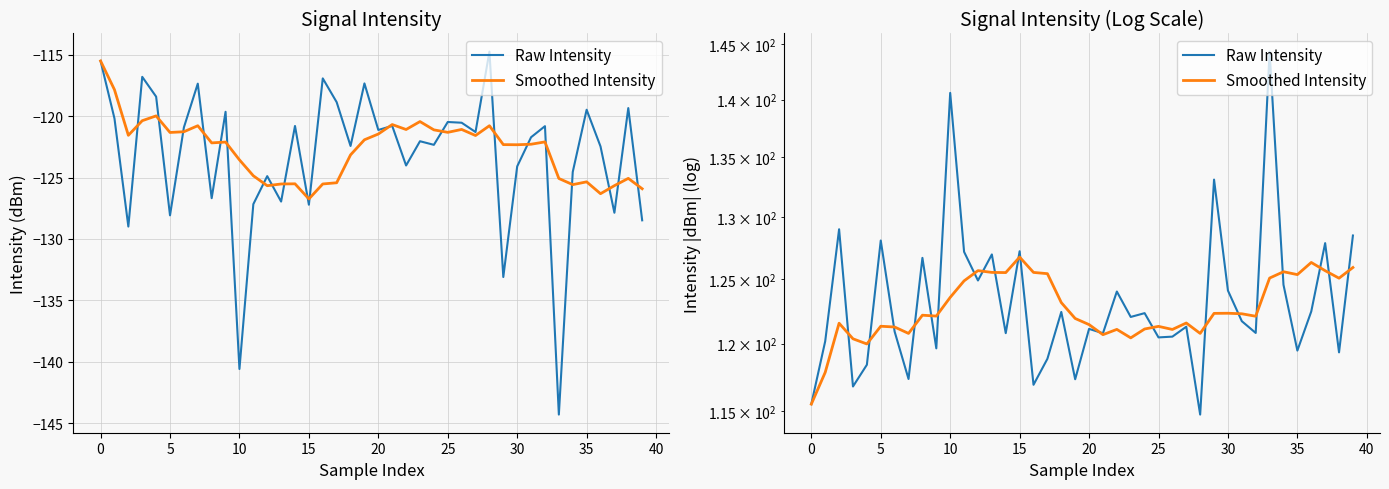

At how many categories does at least one series exceed 141?

1